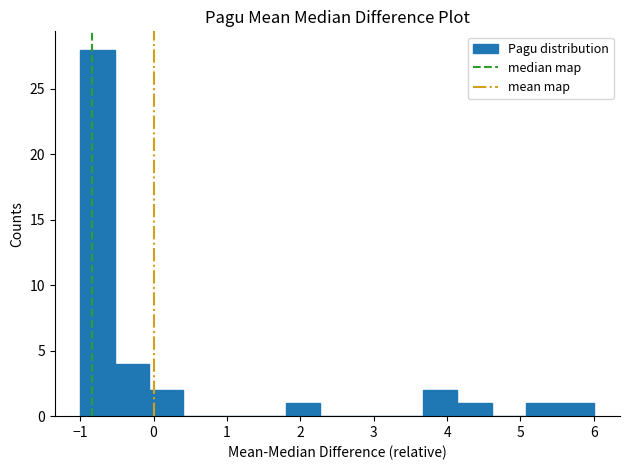

Reading left to right, transcribe this chart: for each bar, give the range it covers on the x-axis and its height. Neither the bar edges nor the heights are printed on the chart, so give them approximately, as read against the axes.

-1.0 to -0.5: 28
-0.5 to -0.1: 4
-0.1 to 0.4: 2
0.4 to 0.9: 0
0.9 to 1.3: 0
1.3 to 1.8: 0
1.8 to 2.3: 1
2.3 to 2.7: 0
2.7 to 3.2: 0
3.2 to 3.7: 0
3.7 to 4.1: 2
4.1 to 4.6: 1
4.6 to 5.1: 0
5.1 to 5.5: 1
5.5 to 6.0: 1